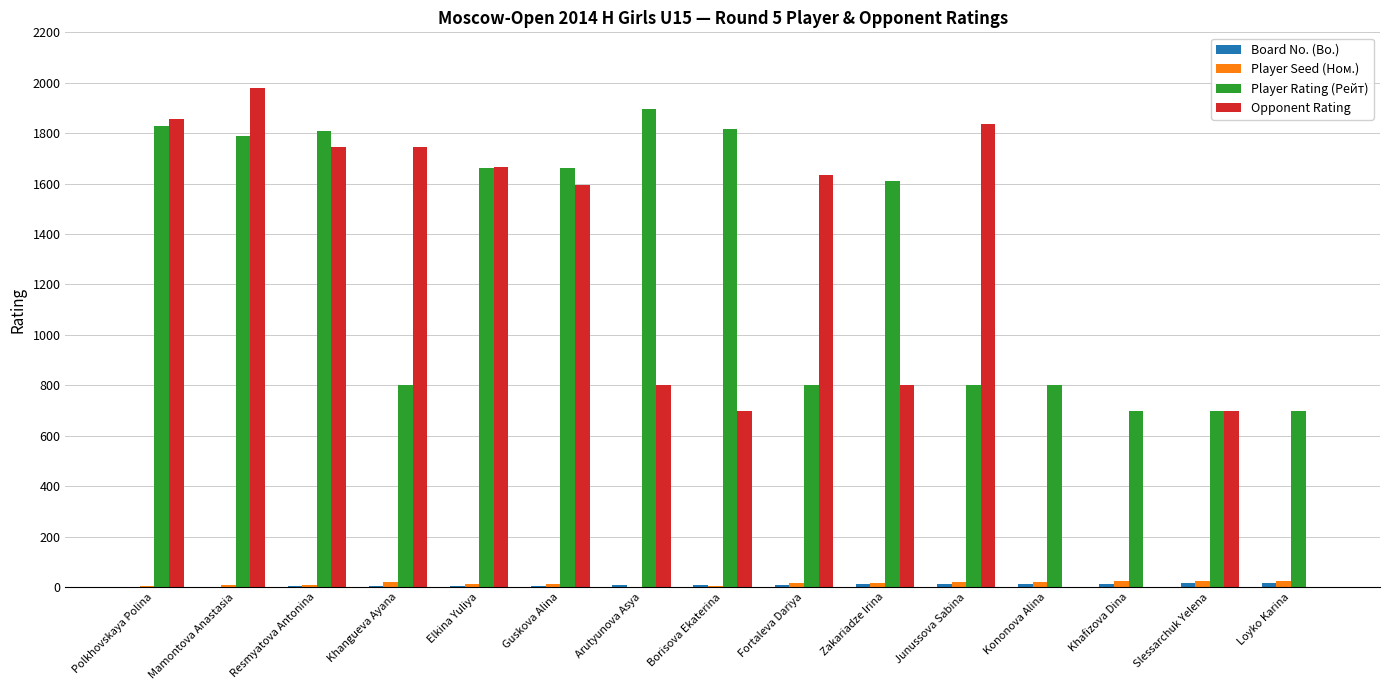

The value of Player Rating (Рейт) at Khangueva Ayana is 387. True or false?

False